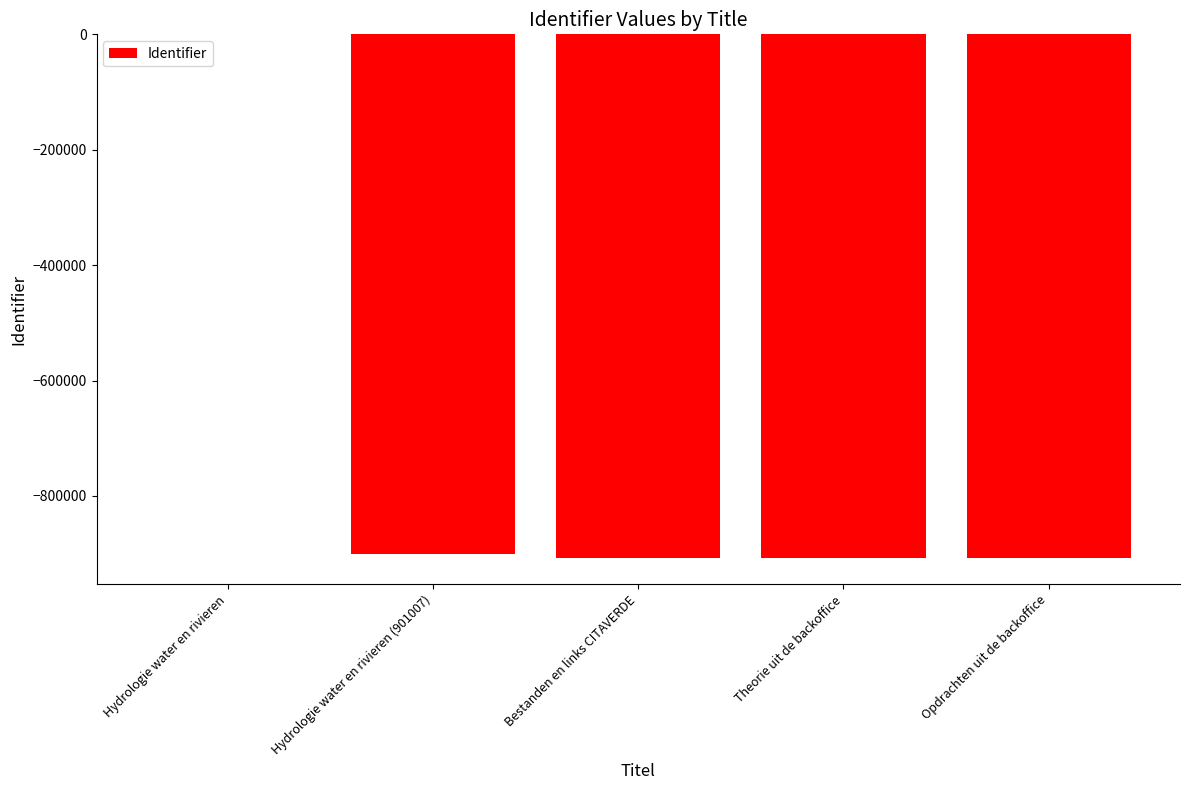

At which label does the data first exceed -907580?

Hydrologie water en rivieren